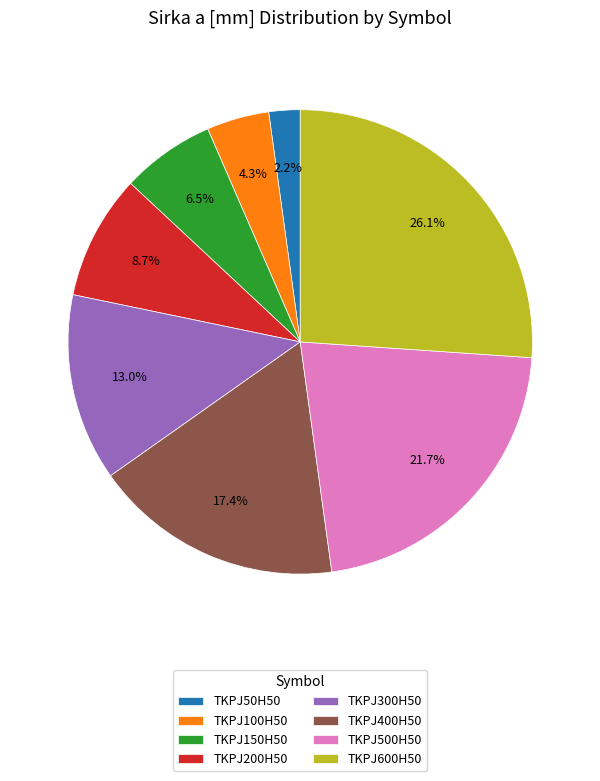

How many slices are in this pie chart?

8